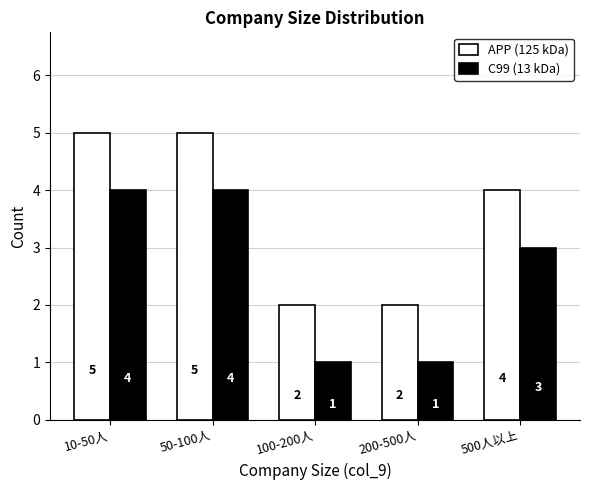

What is the maximum value for APP (125 kDa)?

5